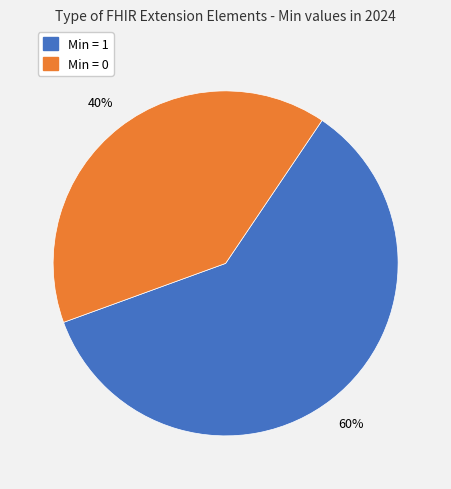

To the nearest percent, what is the average slice percentage?

50%